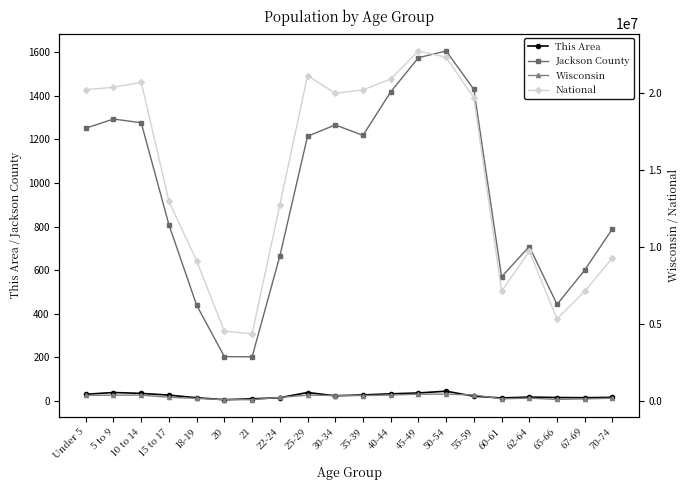

What are all the series names shown in the legend?

This Area, Jackson County, Wisconsin, National